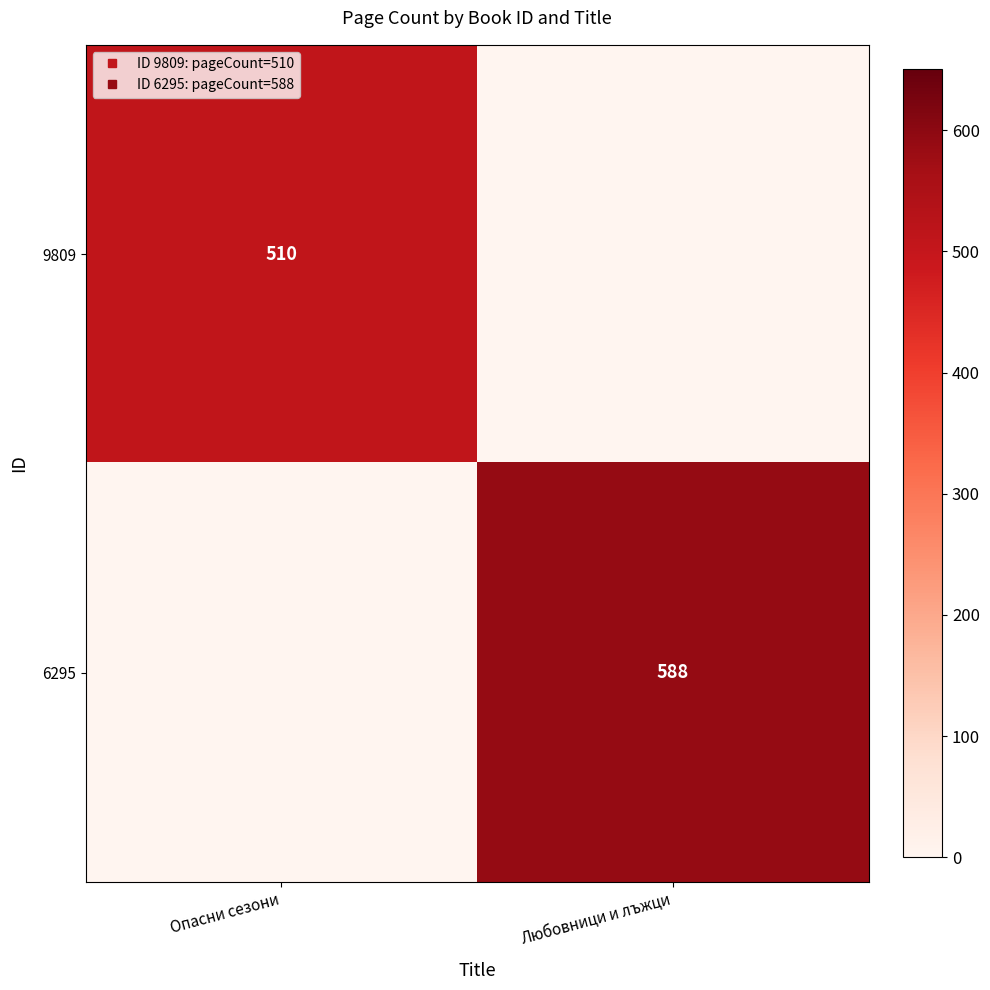

What is the total value across all series at Любовници и лъжци?

588